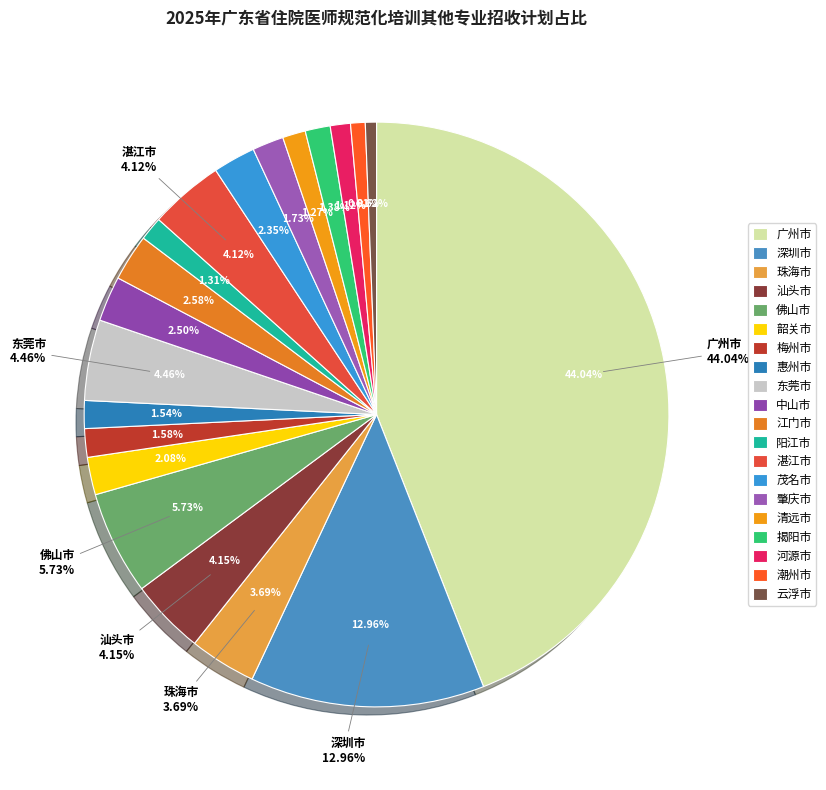

To the nearest percent, what percentage of the pie is 惠州市?

2%